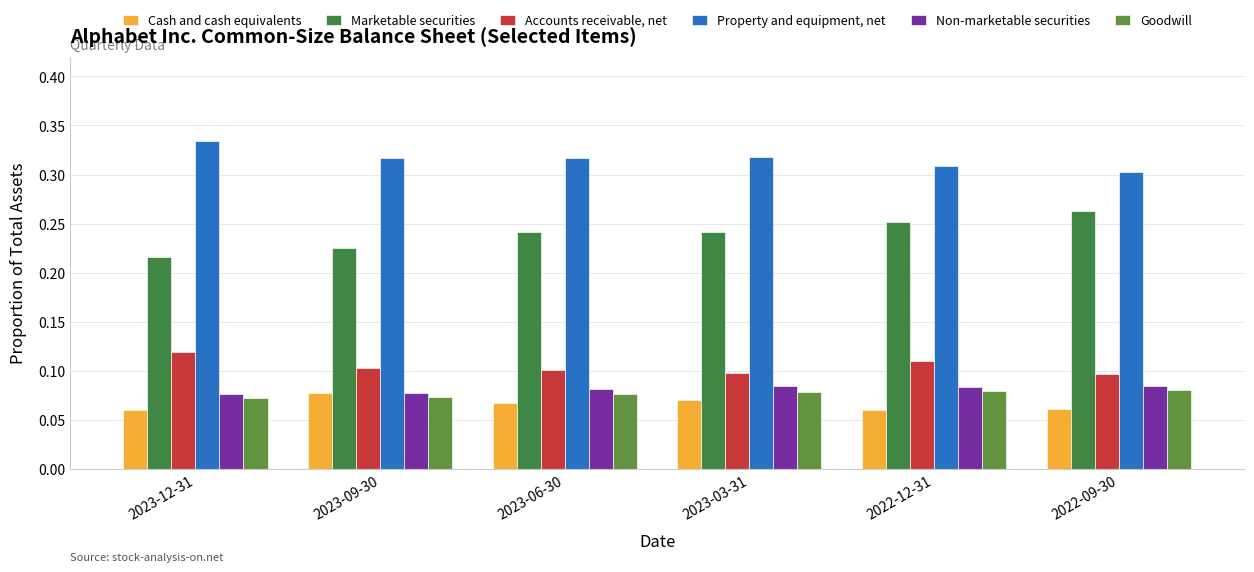

List the series in order of their peak value, highest first.

Property and equipment, net, Marketable securities, Accounts receivable, net, Non-marketable securities, Goodwill, Cash and cash equivalents